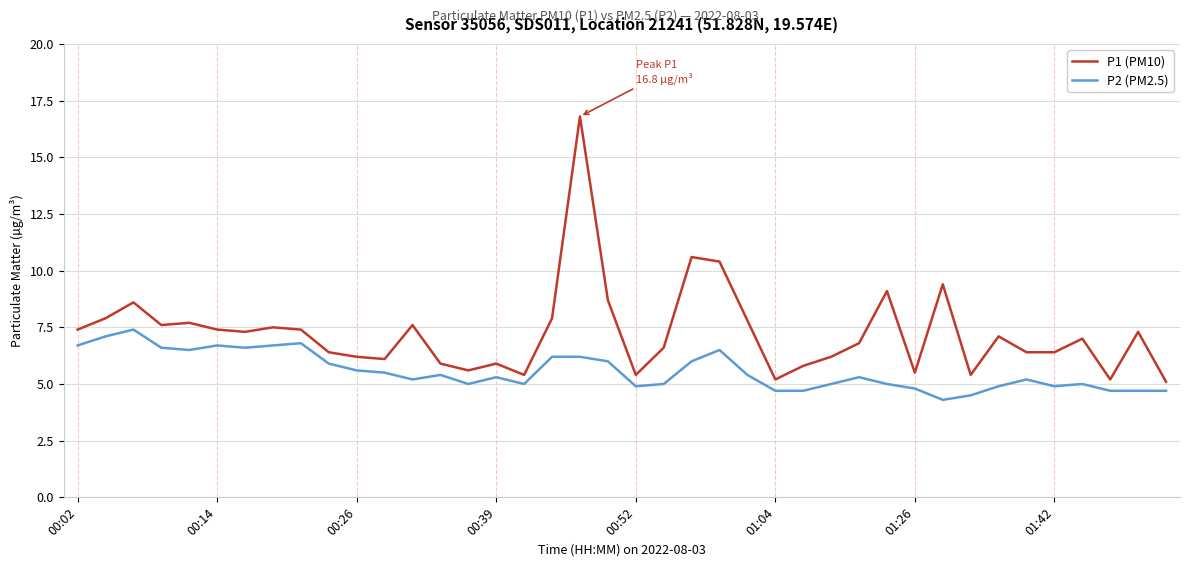

What is the maximum value for P1 (PM10)?

16.8